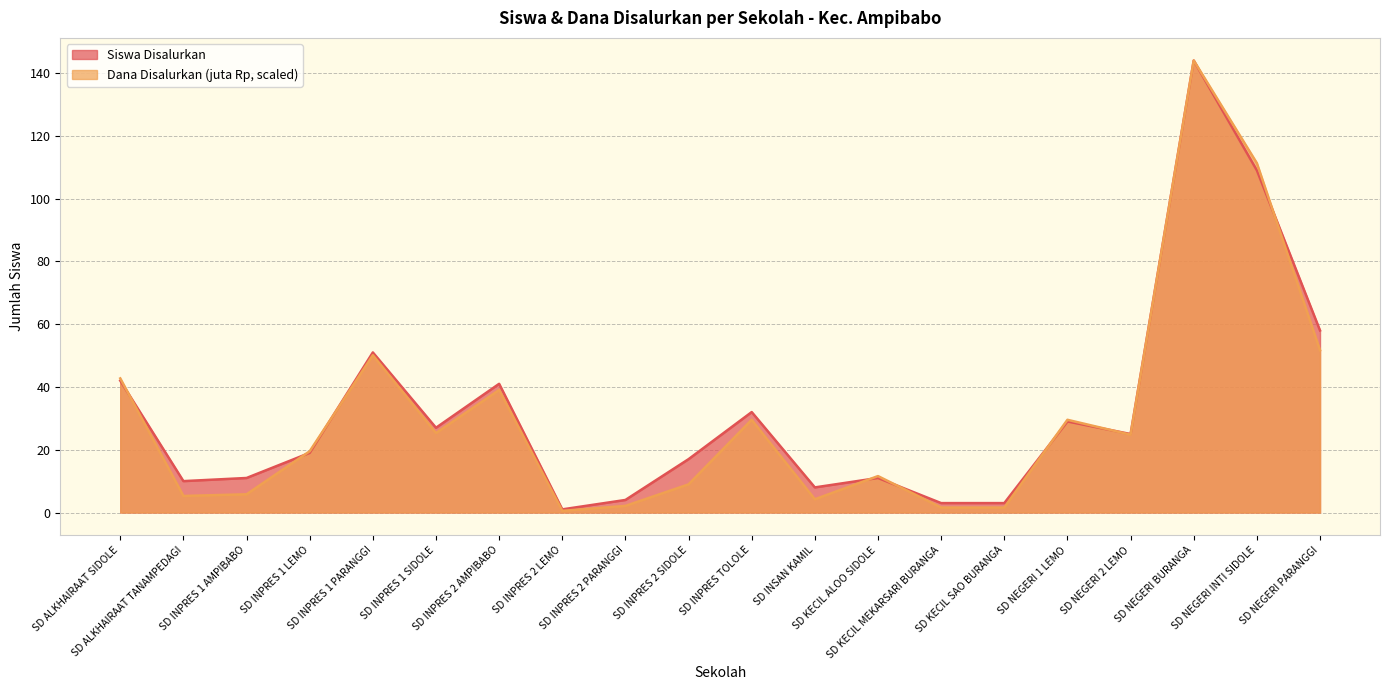

Which series ends up on top after the final intersection of Dana Disalurkan (juta) and Siswa Disalurkan?

Siswa Disalurkan